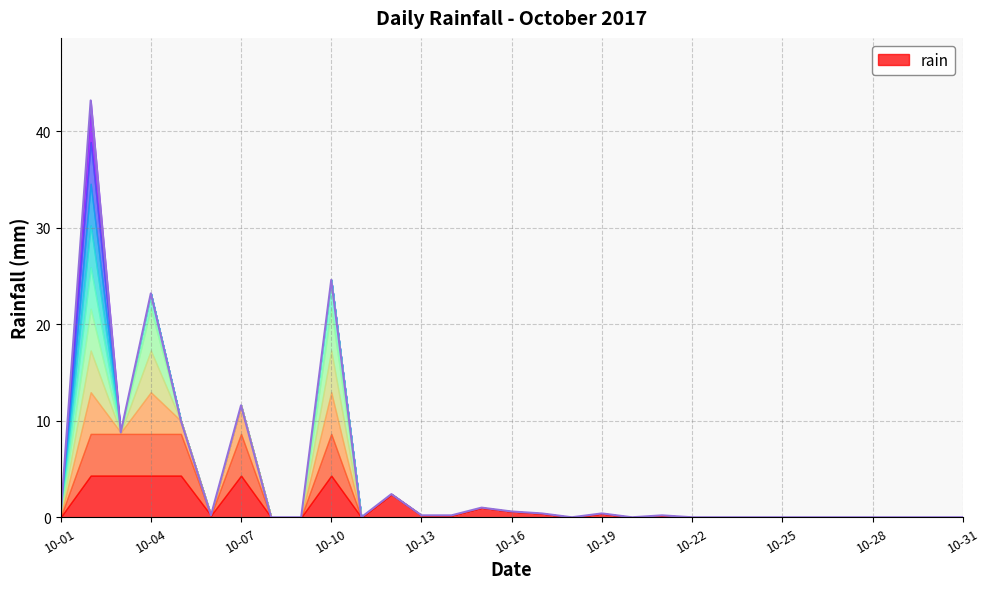

How many data points does each series have?

31